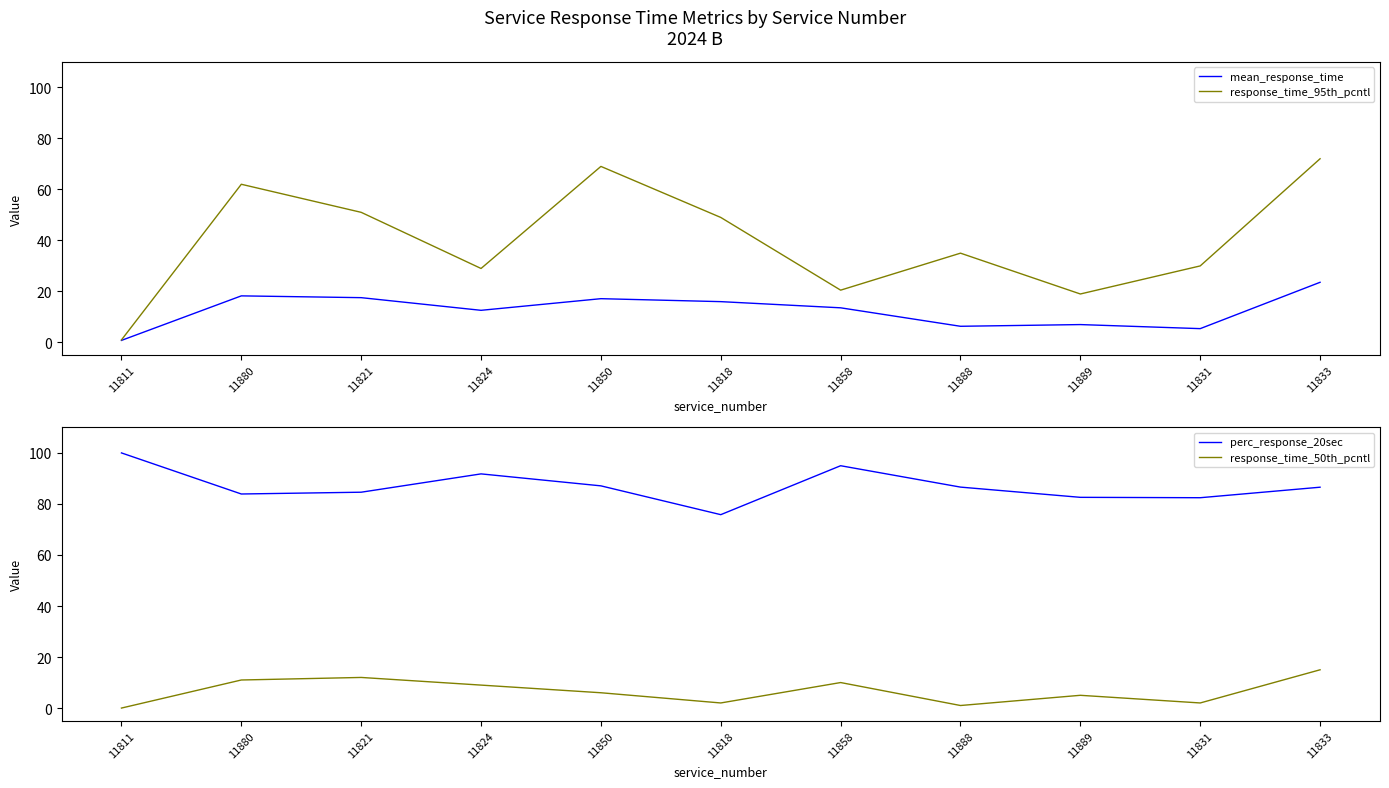

Is it true that mean_response_time equals 12.6 at 11824?

True